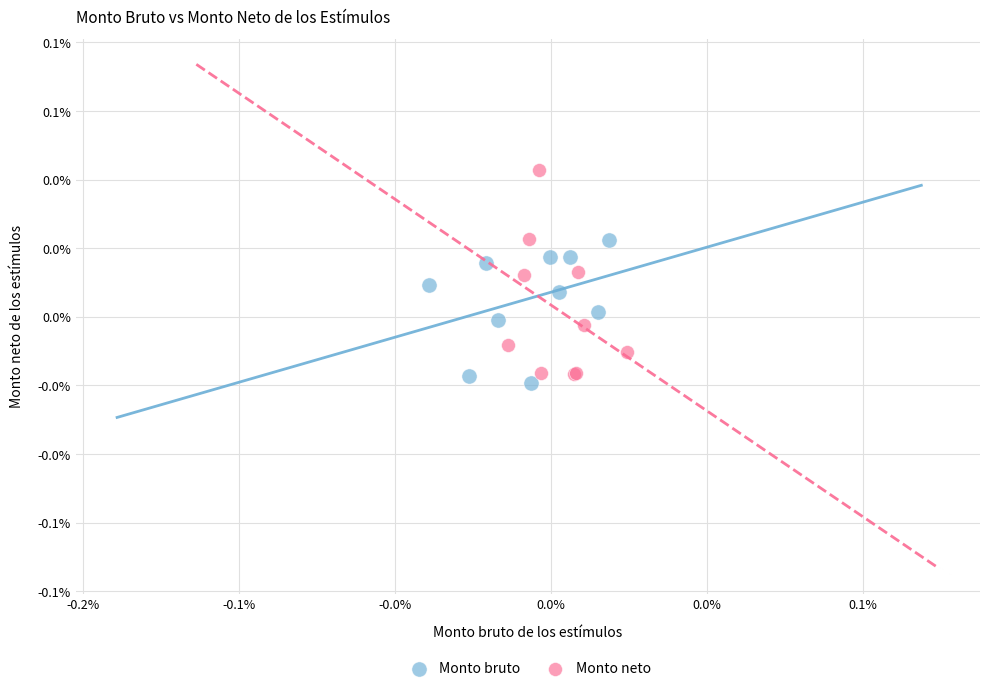

Which series contains the highest Y value?

Monto neto